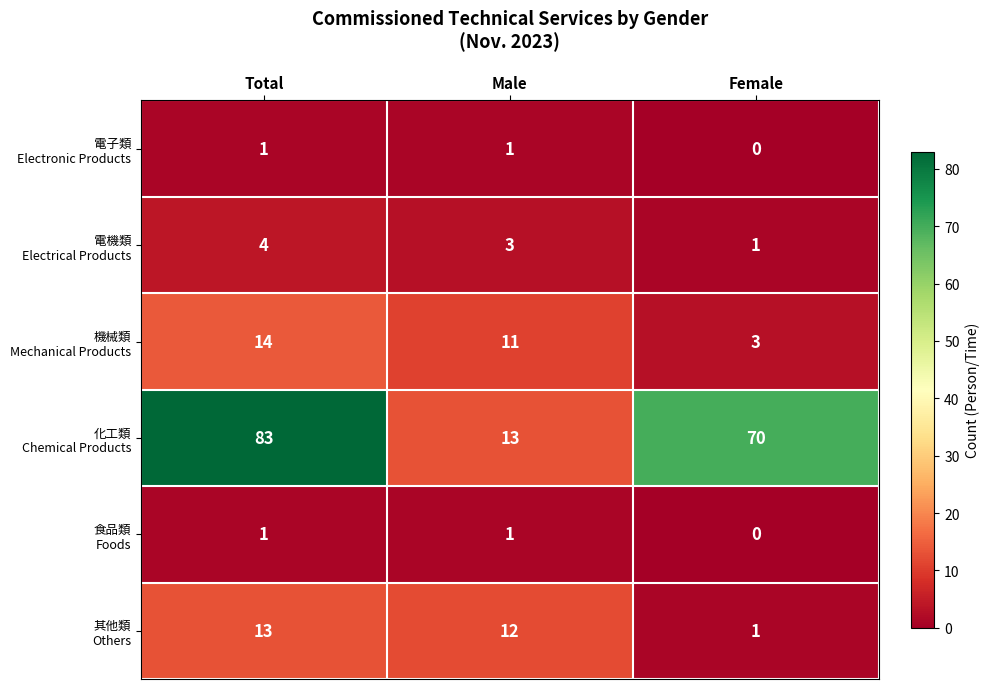

Count the number of data series in this chart.

6